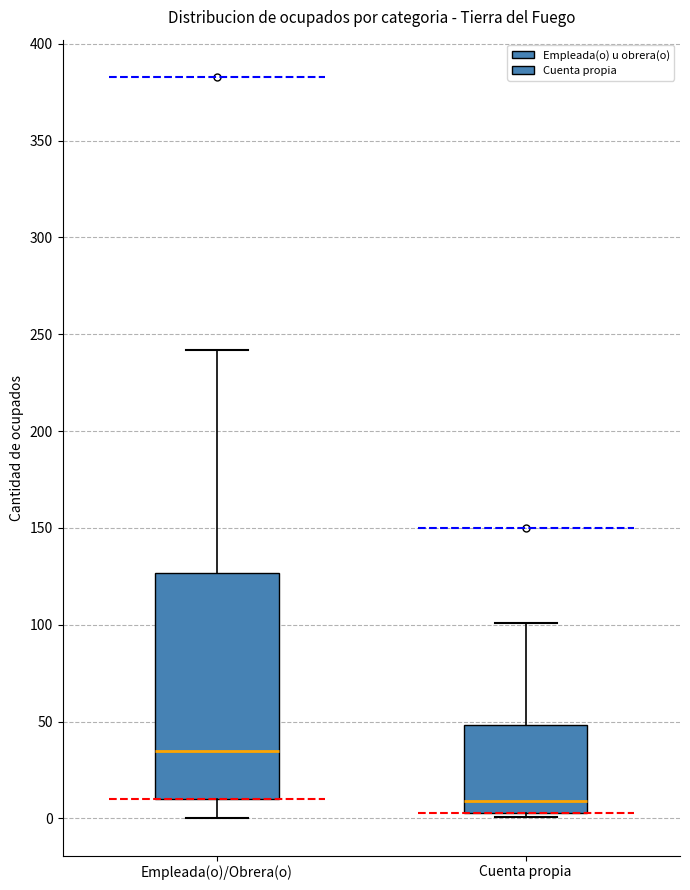

Which box has the lowest median line?

Cuenta propia